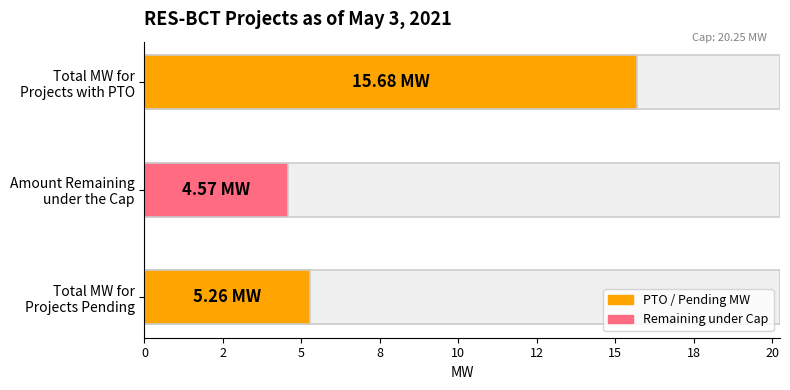

Where does the data first go above 1?

PTO*